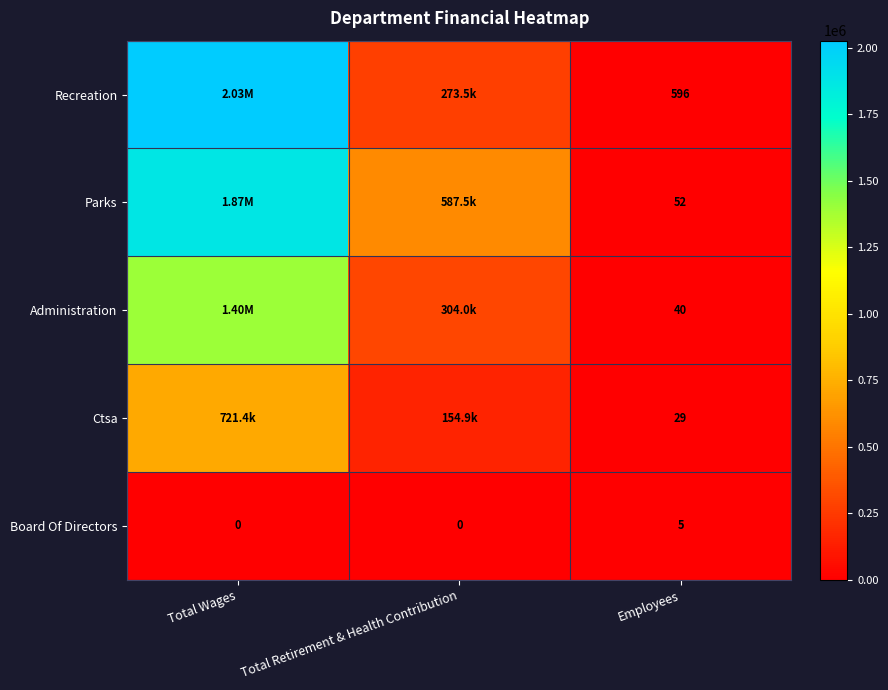

What is the difference between the highest and lowest values at Employees?

591